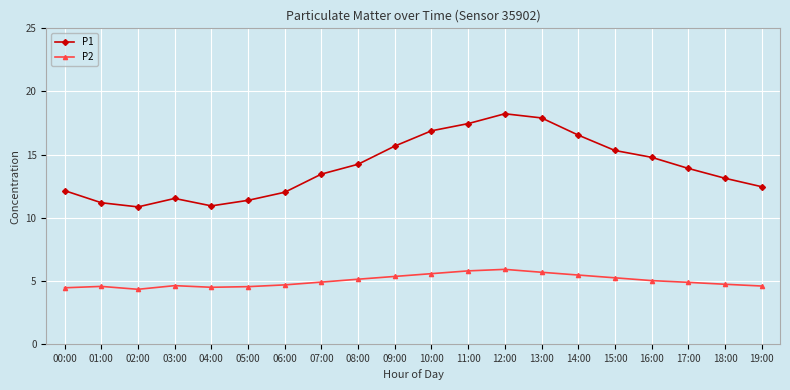

Which series changed the most between 02:00 and 19:00?

P1